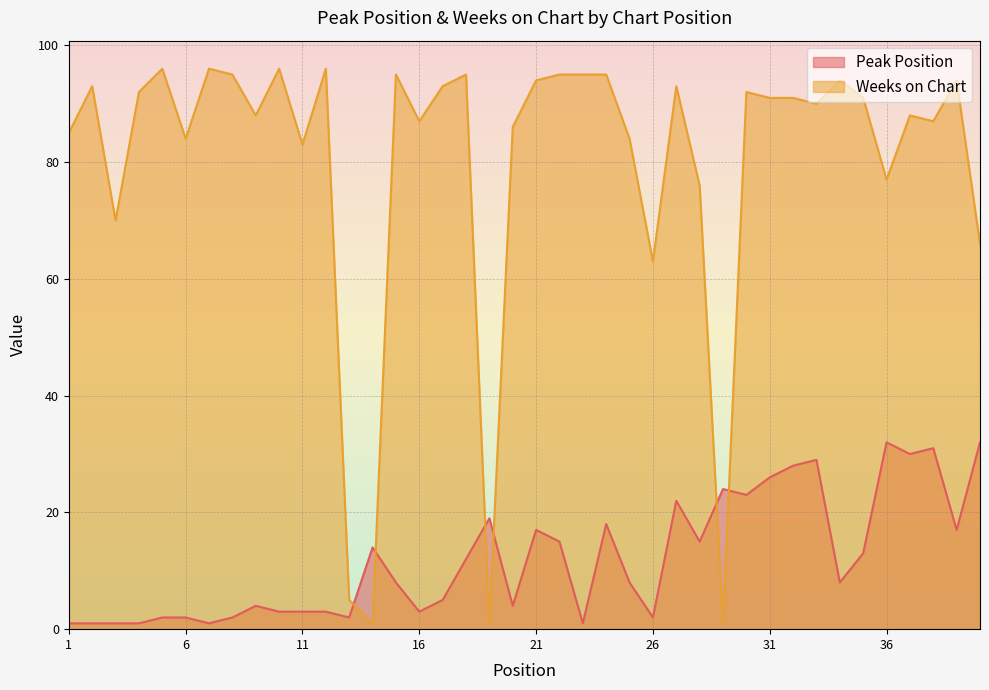

The value of Peak Position at 9 is 2. True or false?

False